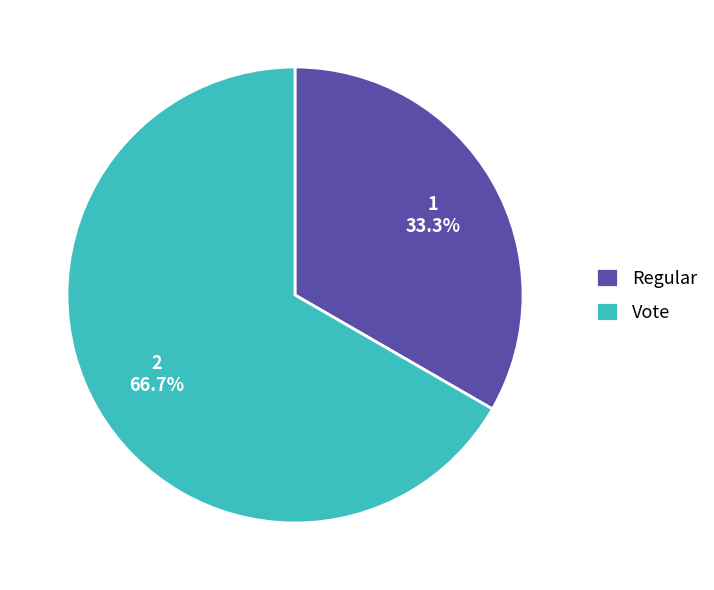

Which slice represents more than half of the pie?

Vote